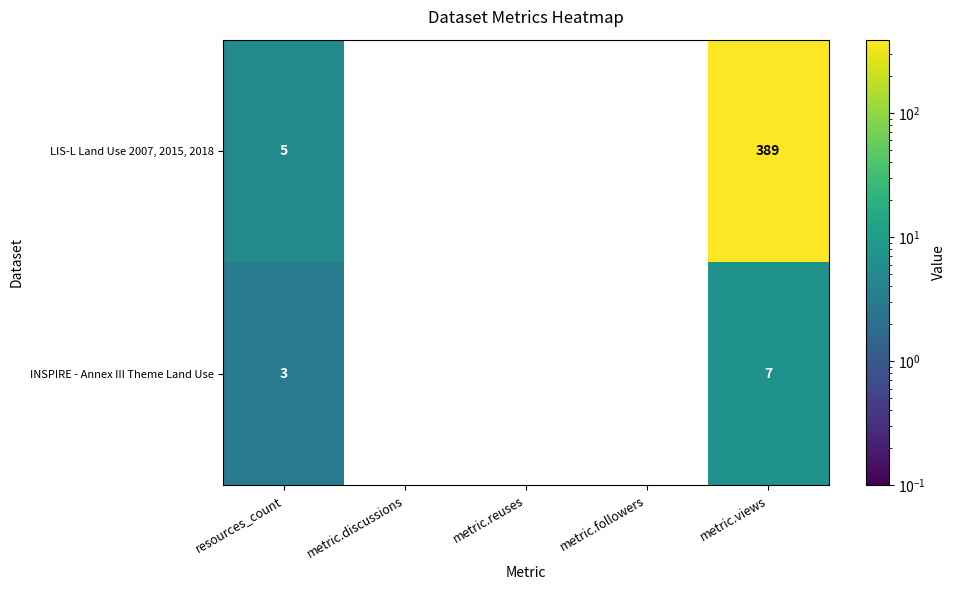

What is the maximum value shown in the chart?

389